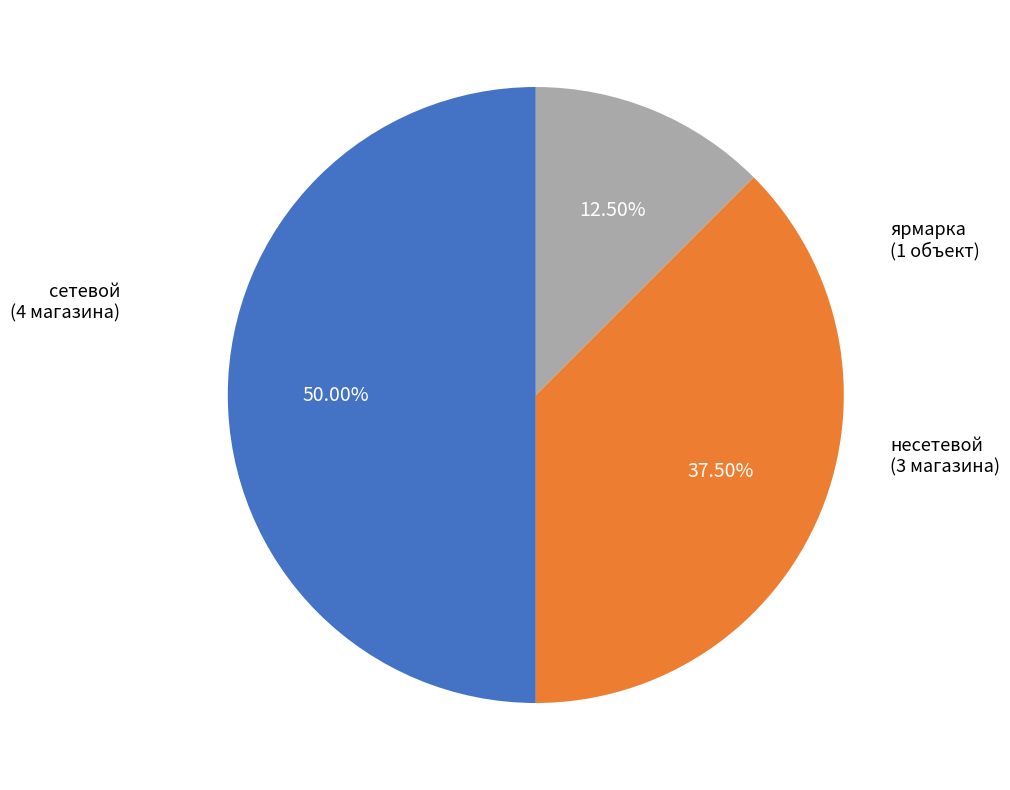

Count the number of slices in the pie.

3